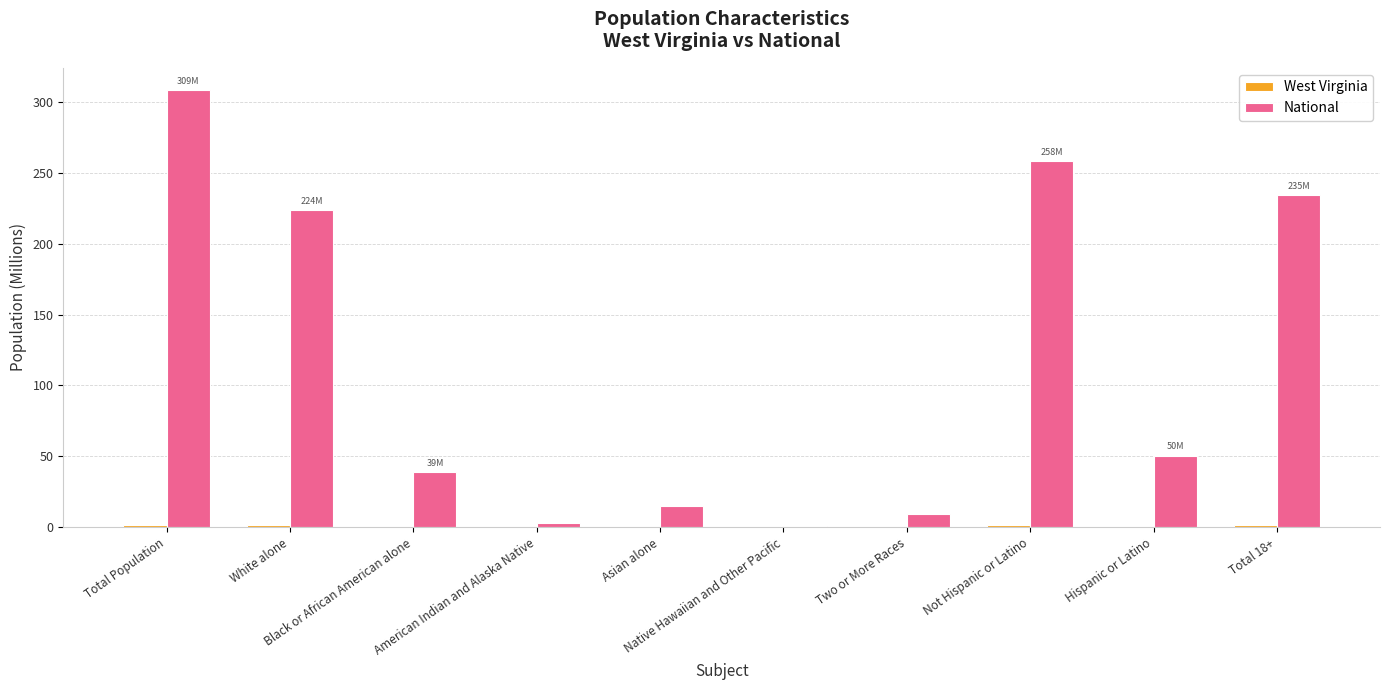

Does the chart contain stacked bars?

No